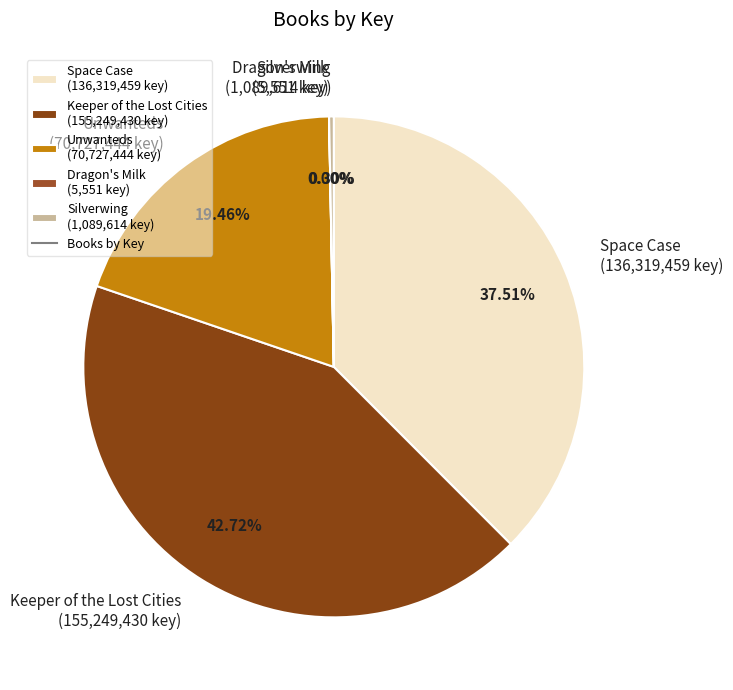

Is there any slice that represents more than half of the pie?

No